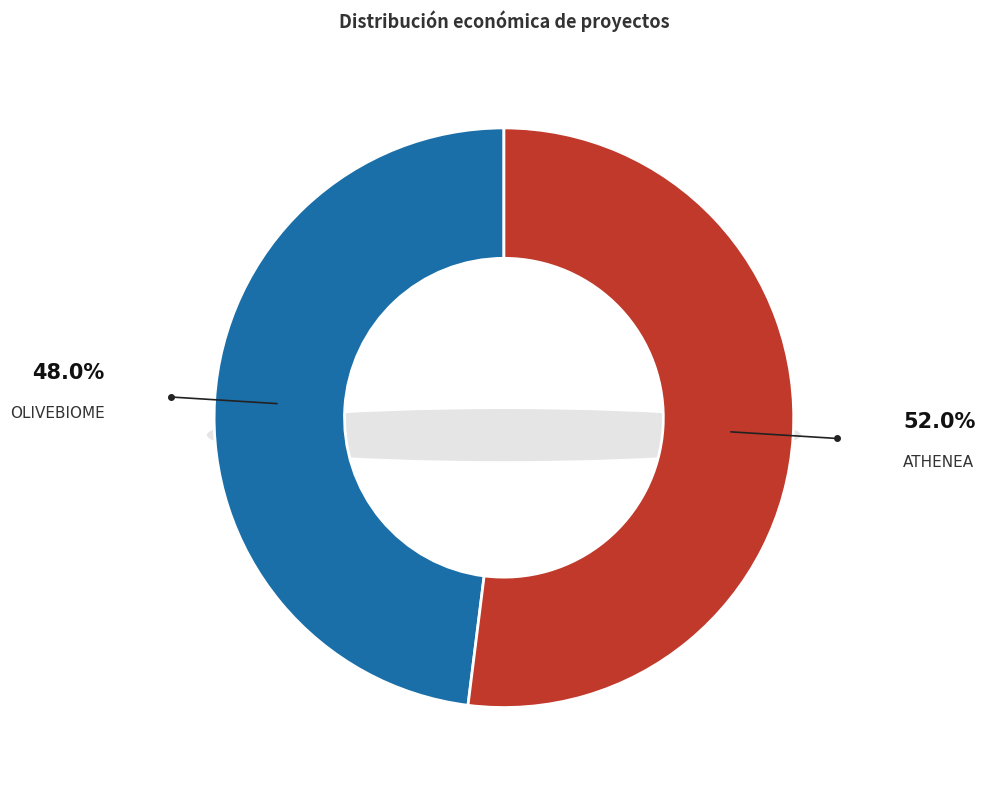

Combined, what portion of the pie is ATHENEA and OLIVEBIOME?

100.0%